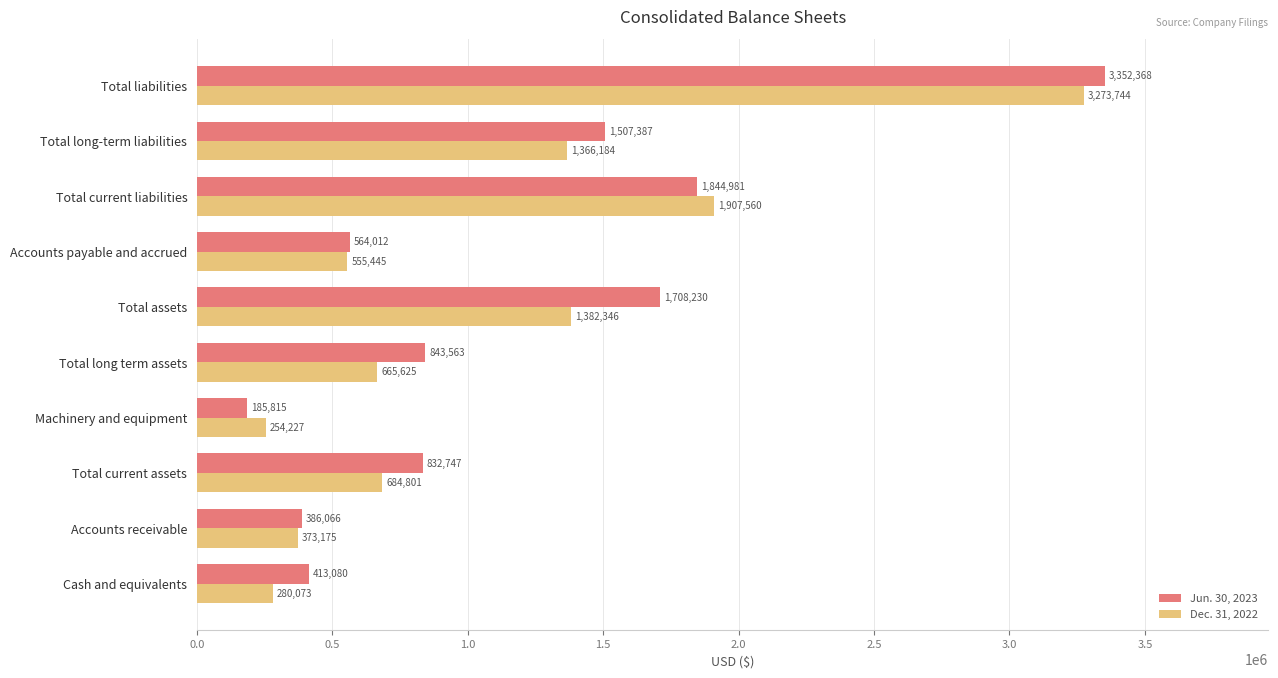

What is the total value across all series at Cash and equivalents?

693153